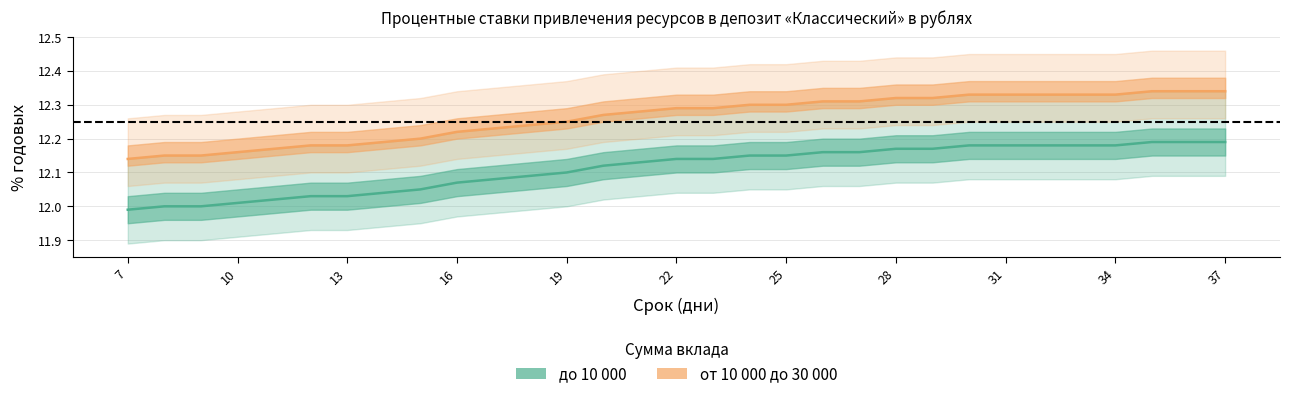

What is the smallest value displayed?

12.0